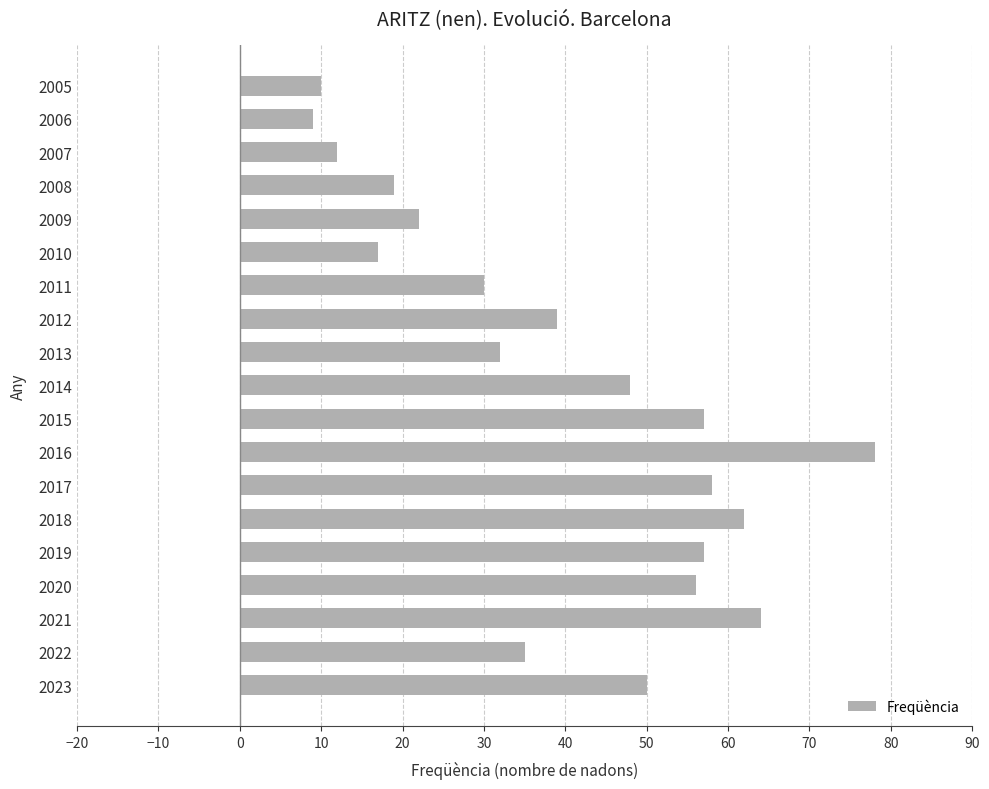

Reading bottom to top, list all the values displayed in this chart.

2023=50	2022=35	2021=64	2020=56	2019=57	2018=62	2017=58	2016=78	2015=57	2014=48	2013=32	2012=39	2011=30	2010=17	2009=22	2008=19	2007=12	2006=9	2005=10